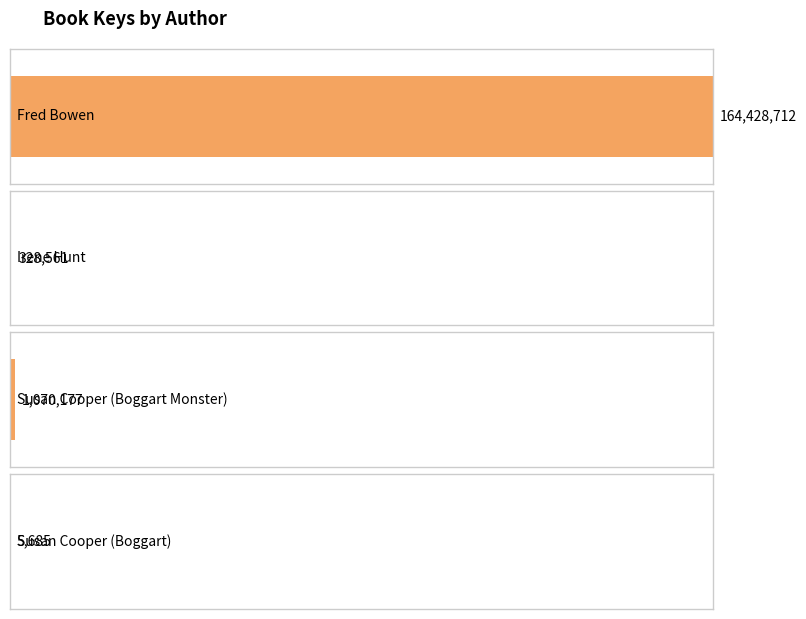

How many series are shown in this chart?

1